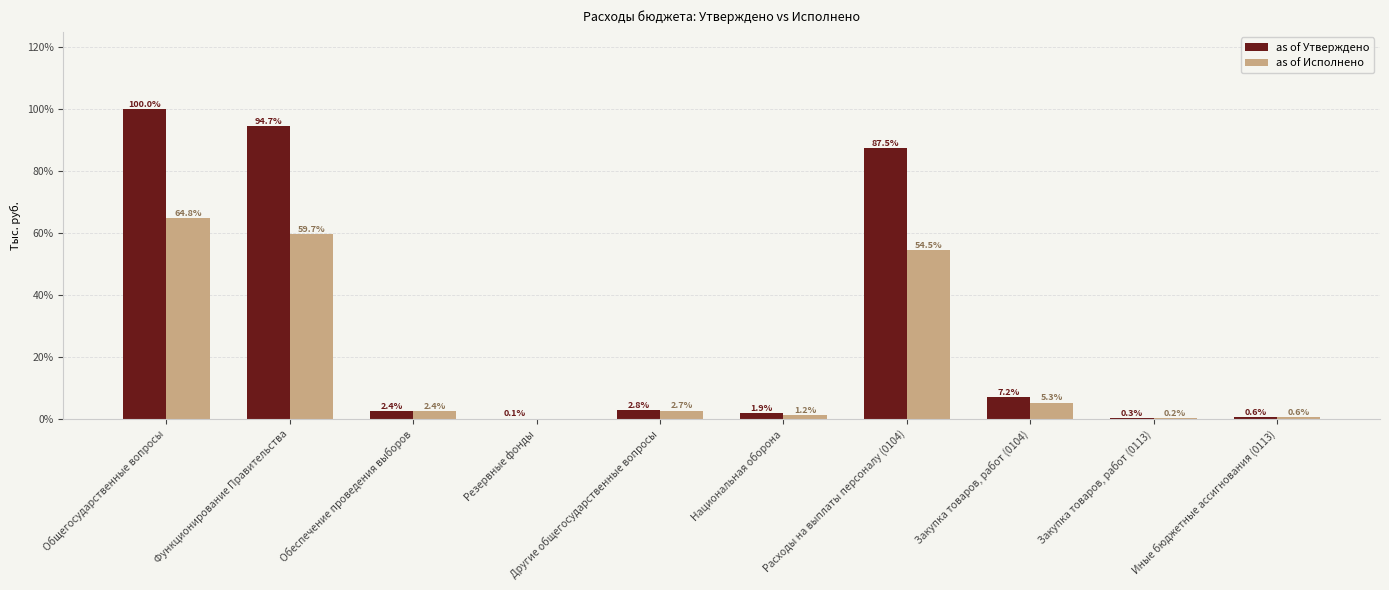

Which series has the largest total across all categories?

as of Утверждено